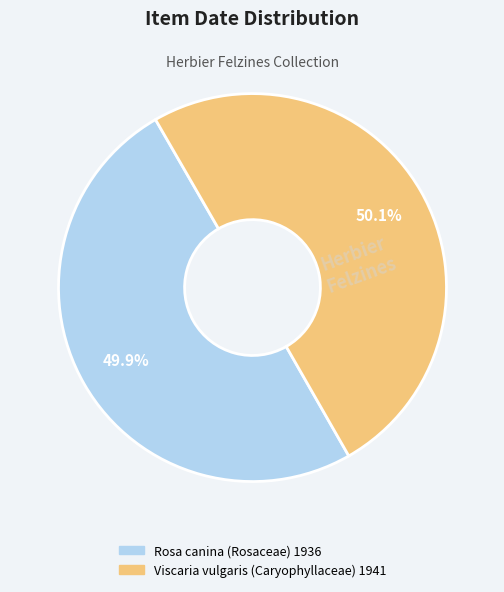

Approximately how many times larger is the value at Rosa canina (Rosaceae) 1936 compared to Viscaria vulgaris (Caryophyllaceae) 1941?

1.0